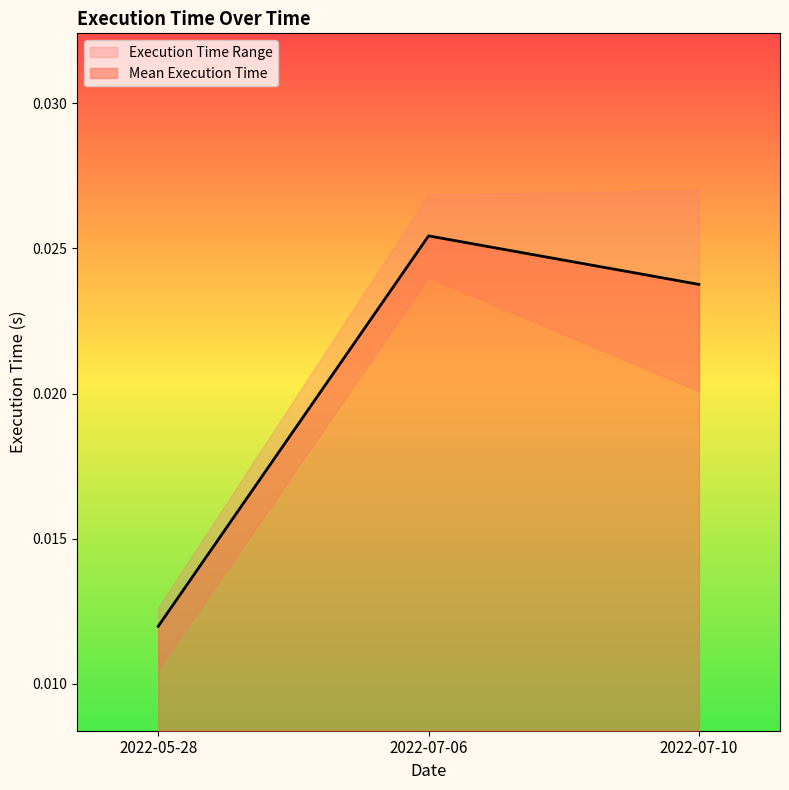

At which label does Mean Execution Time reach its peak?

2022-07-06